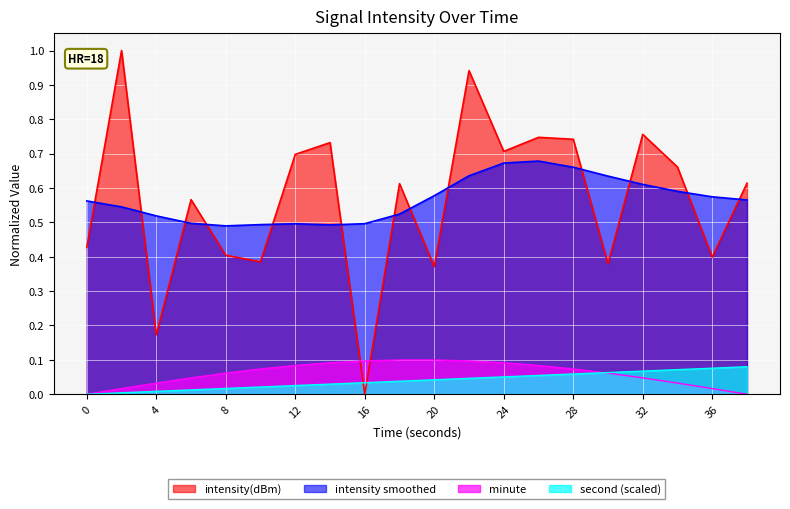

Reading left to right, list all the values displayed in this chart.

intensity(dBm): 0.4	1.0	0.2	0.6	0.4	0.4	0.7	0.7	0.0	0.6	0.4	0.9	0.7	0.7	0.7	0.4	0.8	0.7	0.4	0.6
second: 0.0	0.0	0.0	0.0	0.0	0.0	0.0	0.0	0.0	0.0	0.0	0.0	0.1	0.1	0.1	0.1	0.1	0.1	0.1	0.1